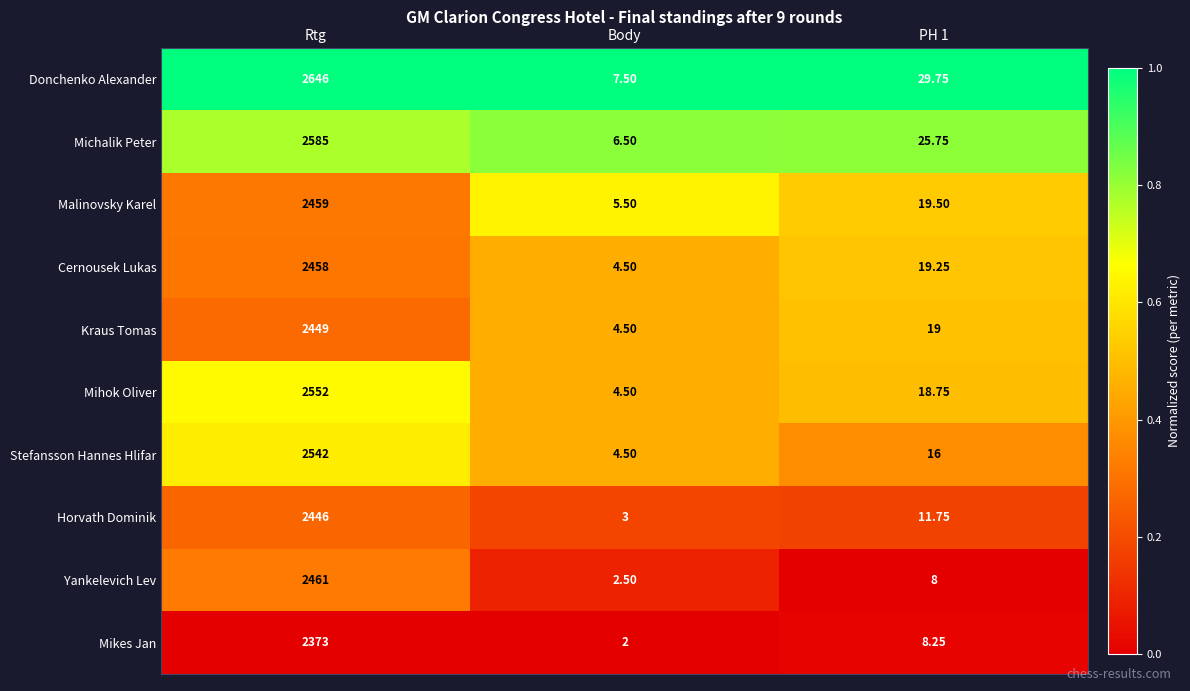

Count the number of data series in this chart.

10